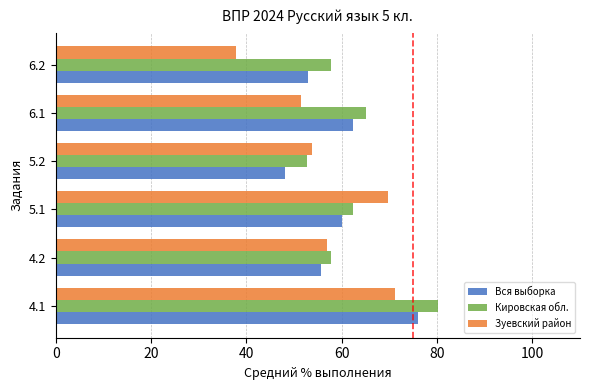

What is the spread (max minus min) of values at 5.1?

9.5